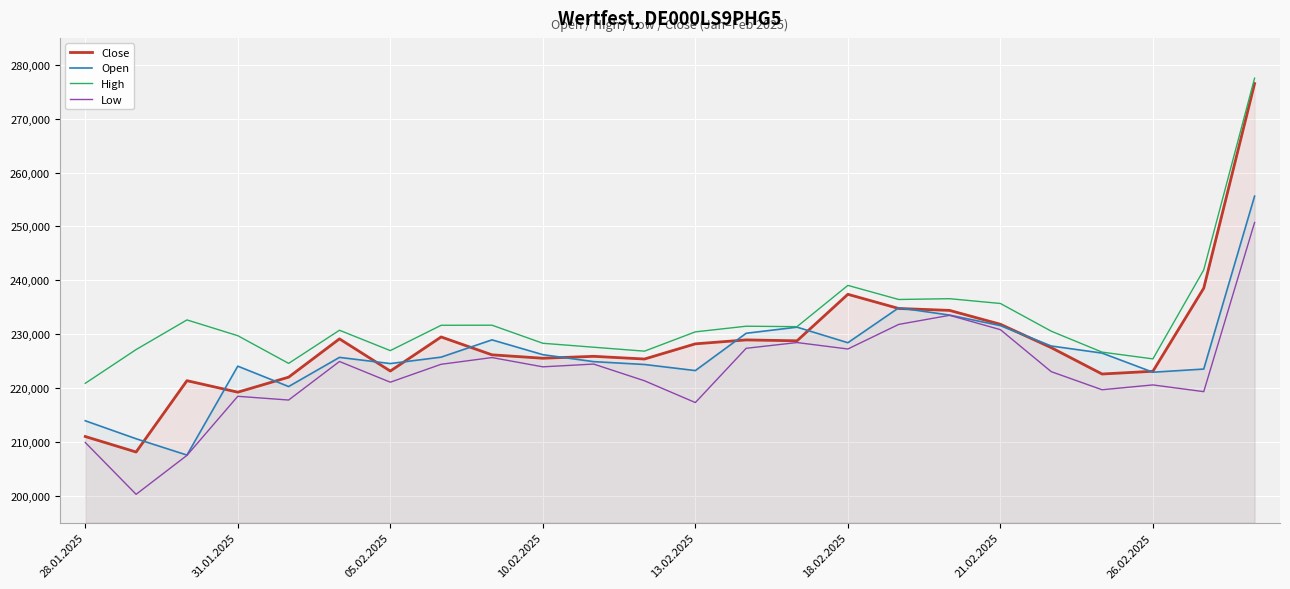

Which series has the largest range (max minus min)?

Close